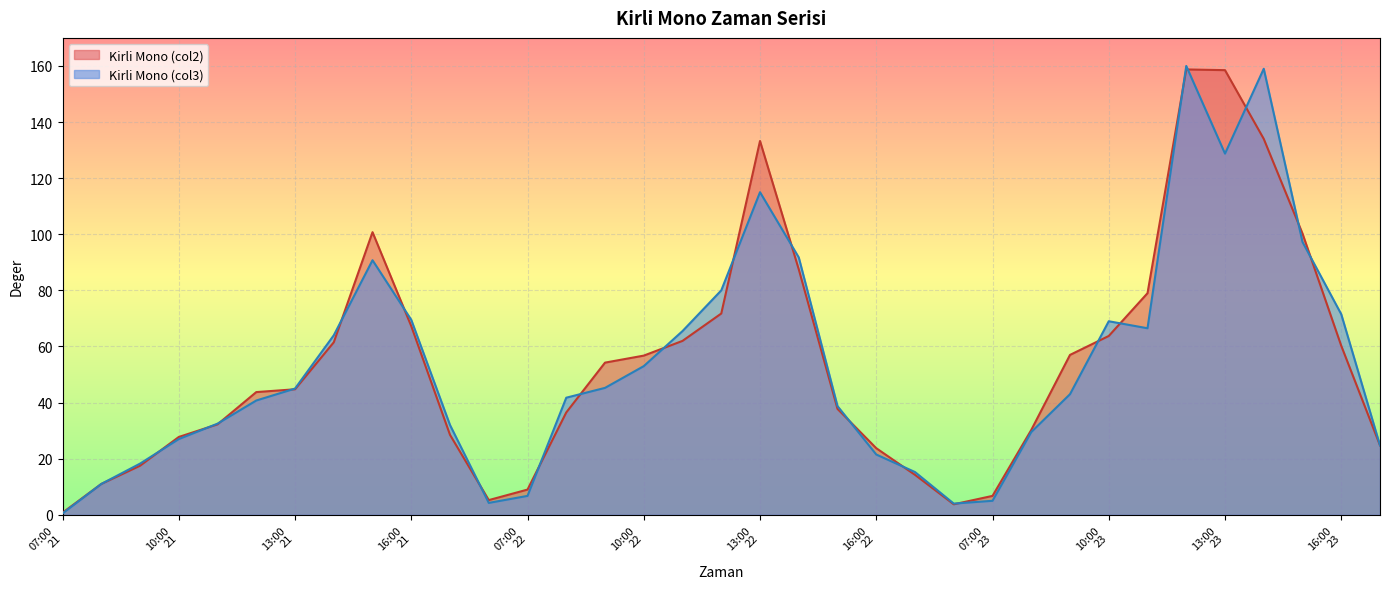

How many intersections are there between Kirli Mono (col2) and Kirli Mono (col3)?

22